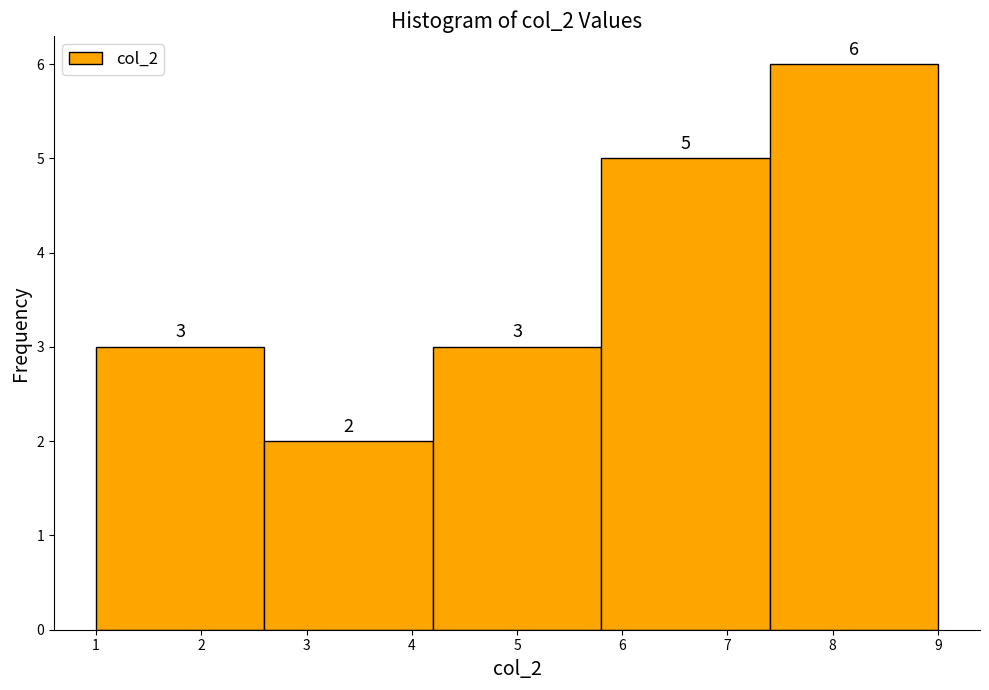

Reading left to right, transcribe this chart: for each bar, give the range it covers on the x-axis and its height.

1.0 to 2.6: 3
2.6 to 4.2: 2
4.2 to 5.8: 3
5.8 to 7.4: 5
7.4 to 9.0: 6